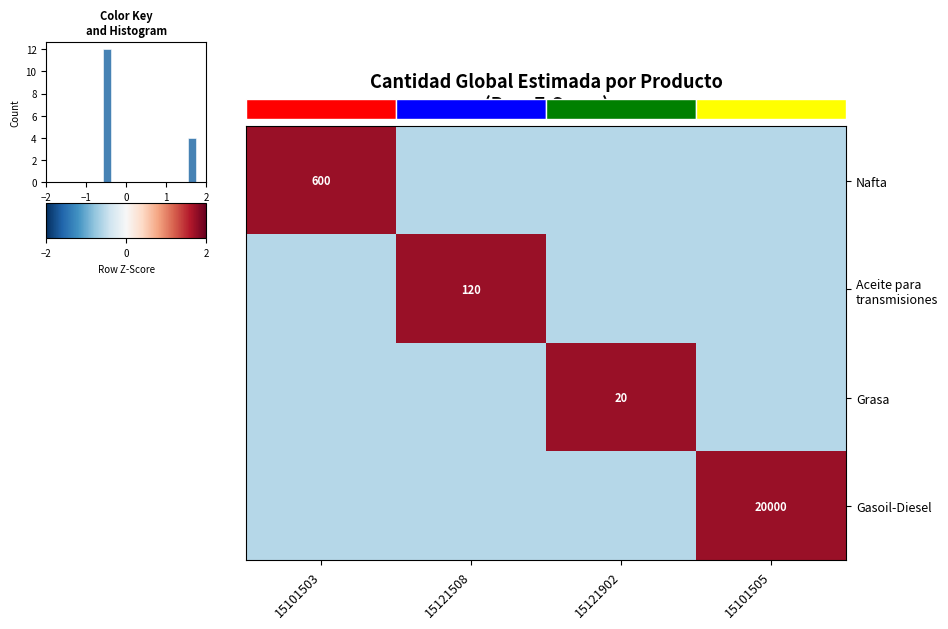

Is the value of Gasoil-Diesel at 15121508 greater than the value of Grasa at 15101505?

No